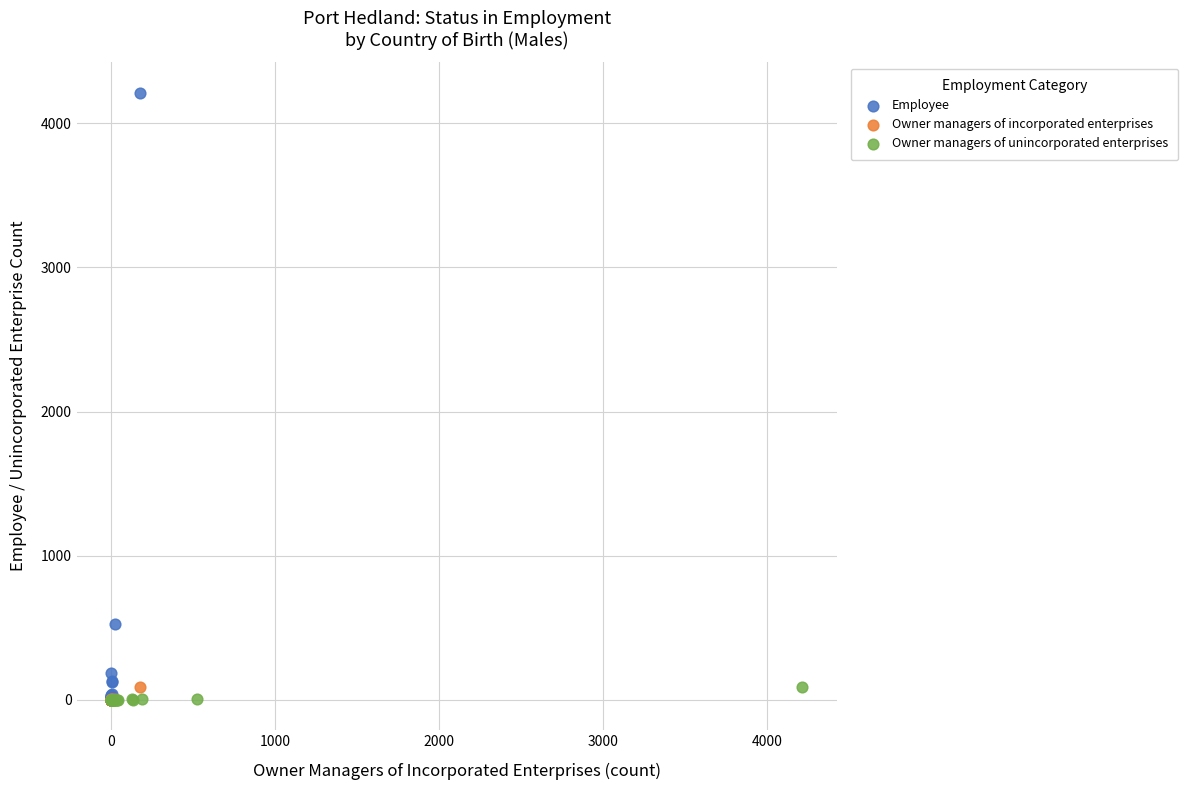

Which series contains the highest Y value?

Employee